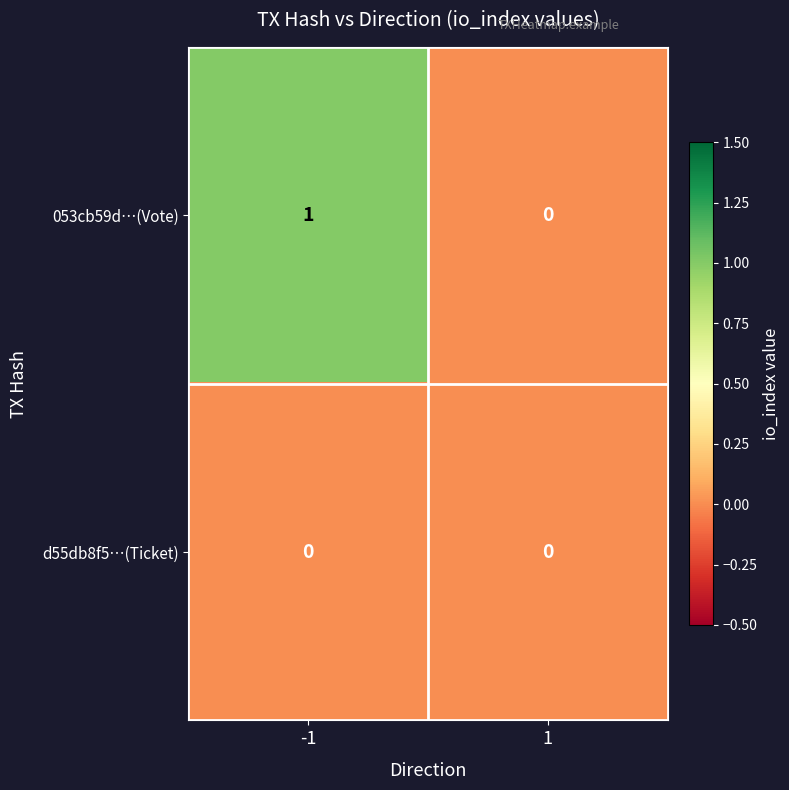

Which series has the largest total across all categories?

053cb59d…(Vote)